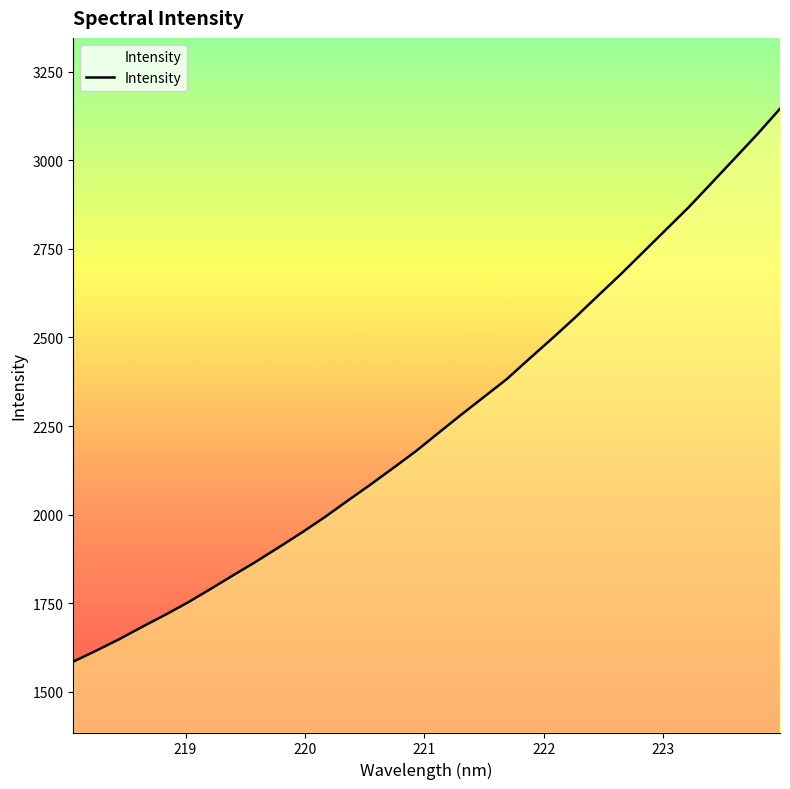

Reading left to right, extract all data points from this chart.

1585.0	1615.8	1647.9	1682.5	1716.1	1751.3	1789.4	1828.5	1866.9	1907.5	1948.7	1991.9	2038.0	2083.5	2130.4	2178.2	2230.1	2281.7	2331.9	2382.2	2440.2	2497.3	2556.0	2617.3	2678.1	2741.4	2804.9	2868.3	2936.3	3004.7	3073.4	3145.6